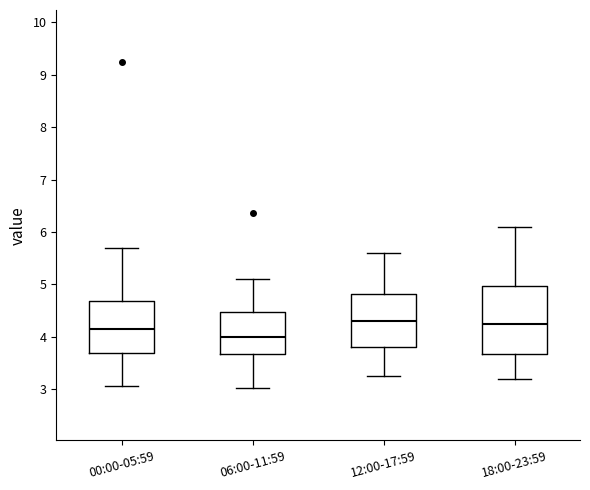

Reading left to right, read every box against the y-axis: the position of its median line, the range the box covers, and the ends of its whiskers. The values are not printed on the chart, so give them approximately, as read against the axis.

00:00-05:59: median 4.2, box 3.7 to 4.7, whiskers 3.1 to 5.7
06:00-11:59: median 4.0, box 3.7 to 4.5, whiskers 3.0 to 5.1
12:00-17:59: median 4.3, box 3.8 to 4.8, whiskers 3.3 to 5.6
18:00-23:59: median 4.3, box 3.7 to 5.0, whiskers 3.2 to 6.1